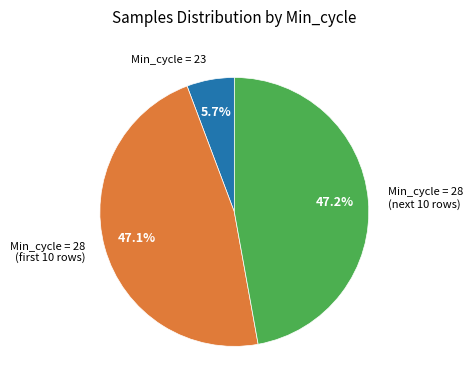

What is the smallest slice in the pie chart?

Min_cycle = 23